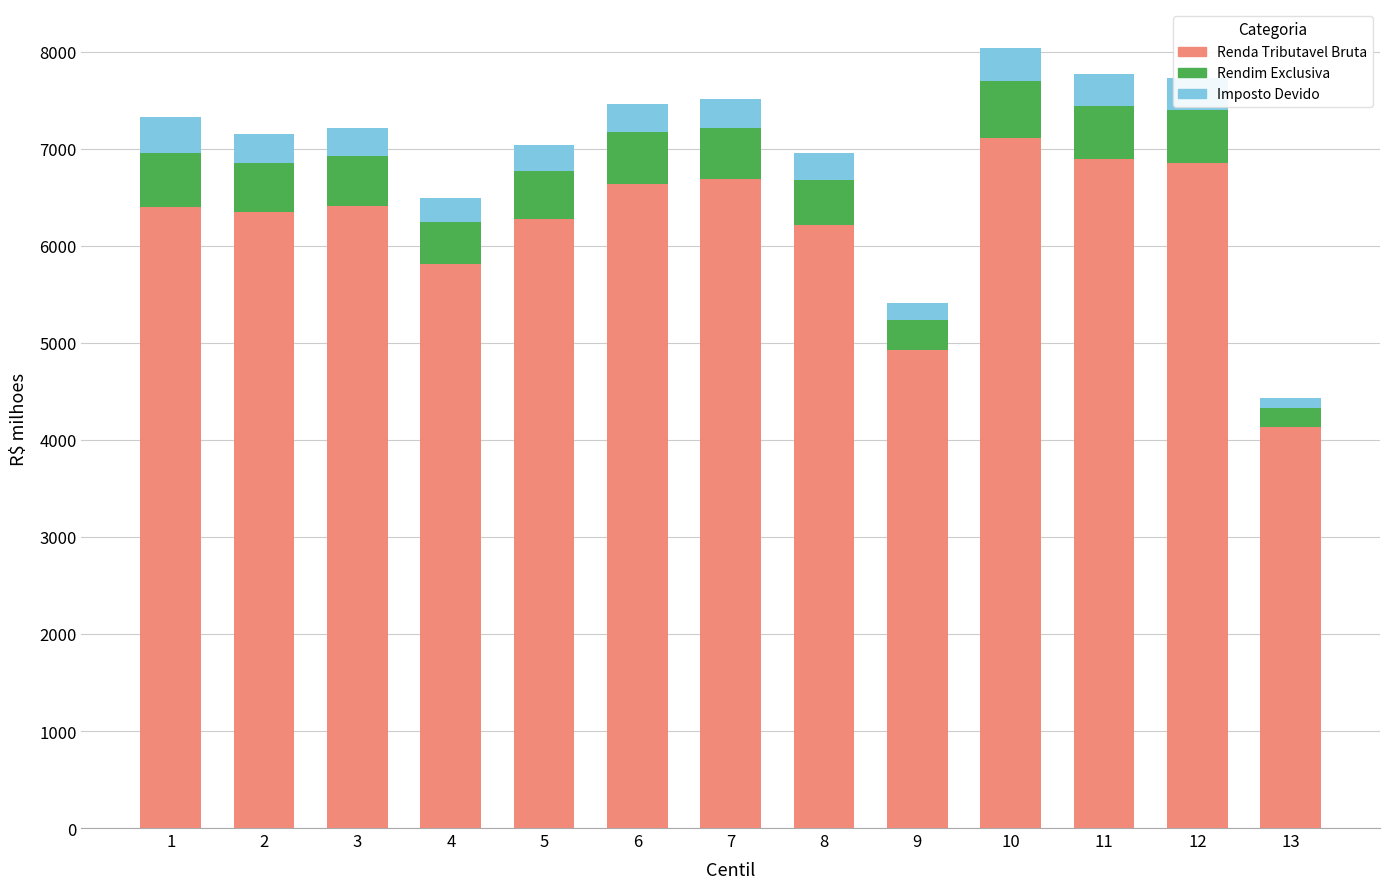

What is the total value across all series at 6?

7466.7